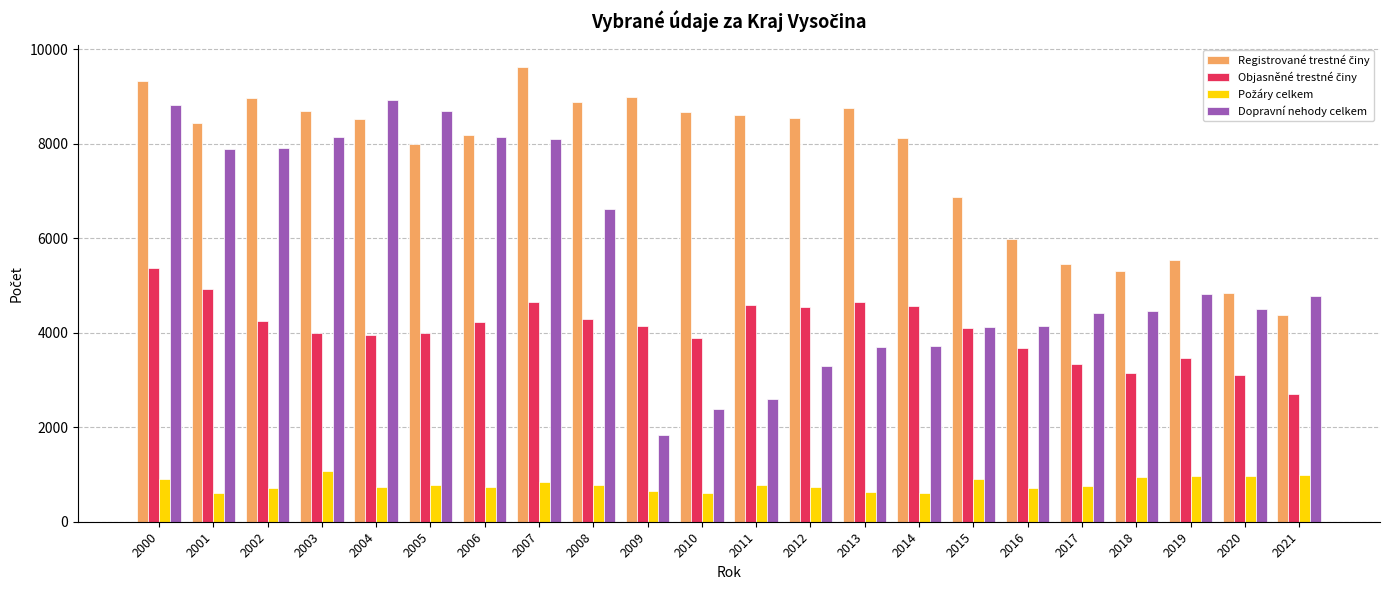

What is the smallest value displayed?

605